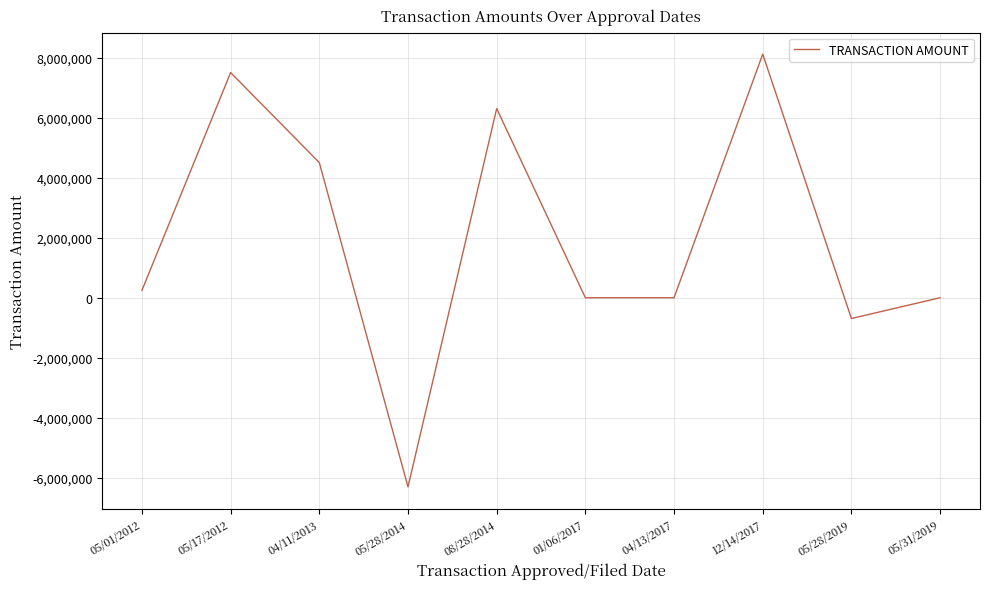

What is the difference between the values at 05/28/2019 and 04/11/2013?

5191816.8